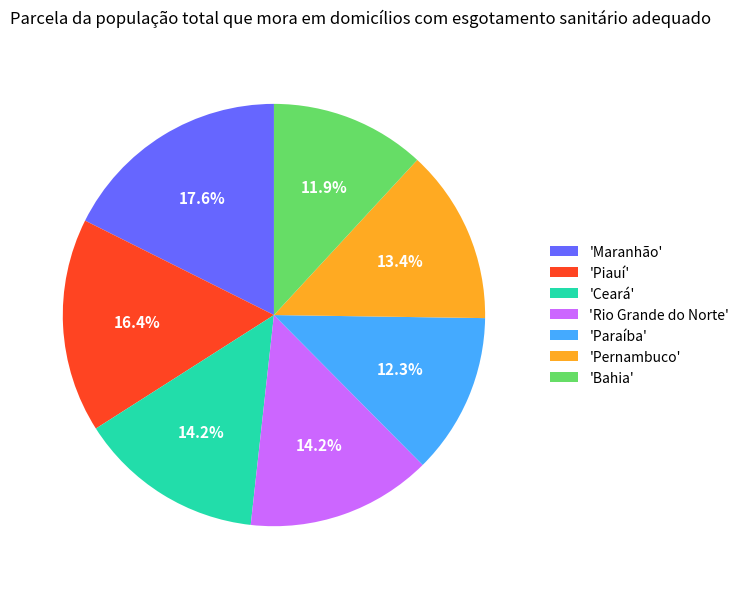

How many segments does this pie chart have?

7